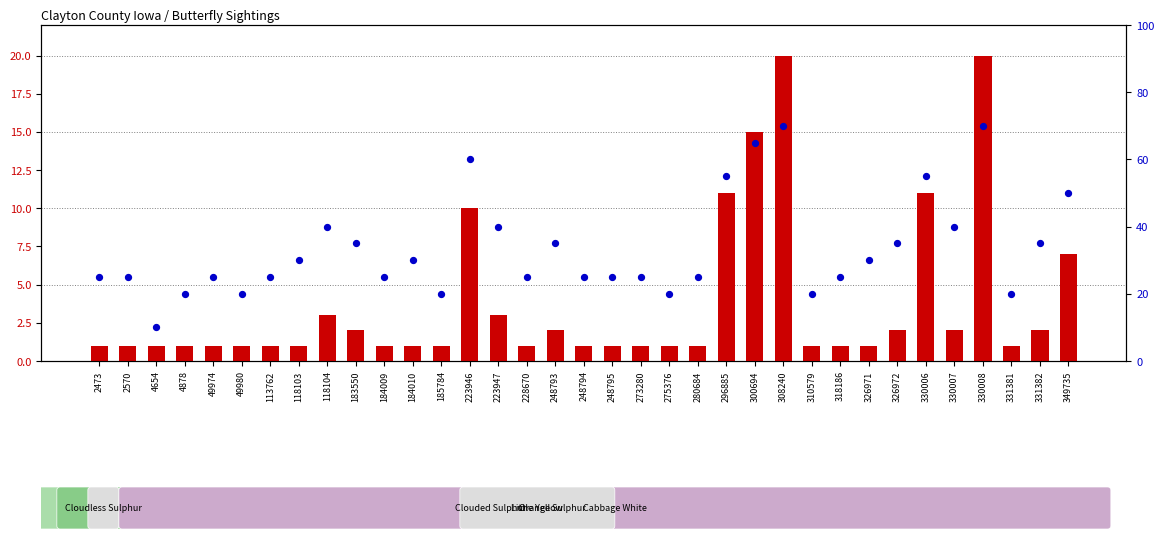

At how many categories does at least one series exceed 47?

7